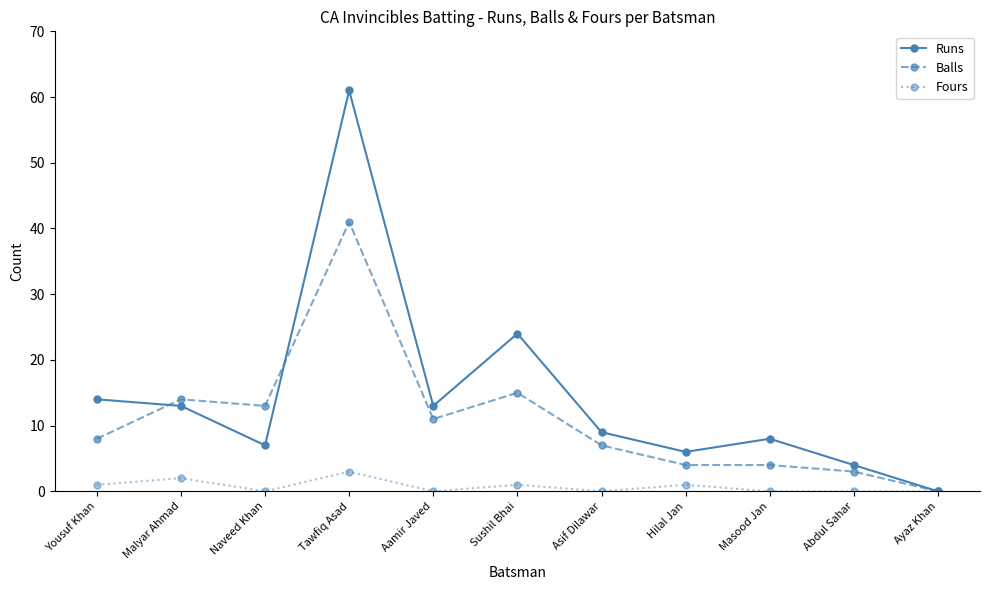

Is it true that Fours equals 1 at Hilal Jan?

True